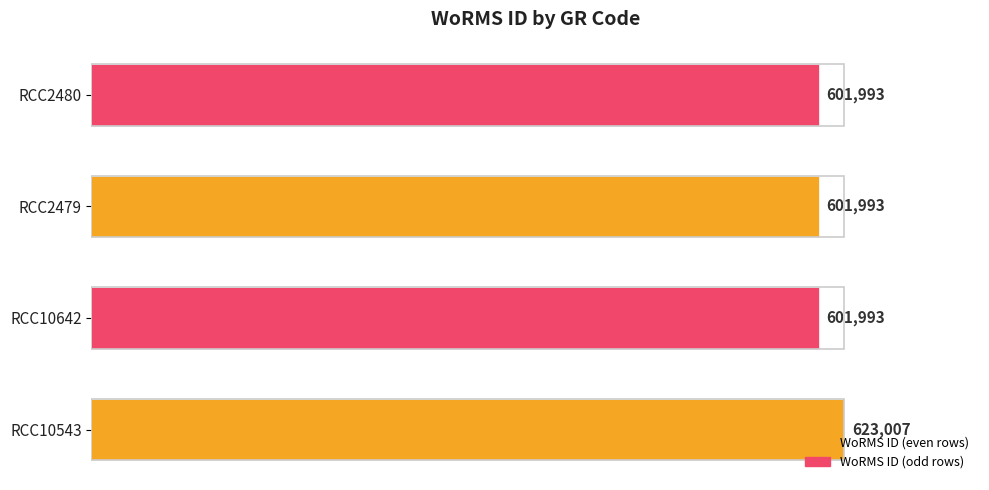

What is the difference between the maximum and second lowest values?

21014